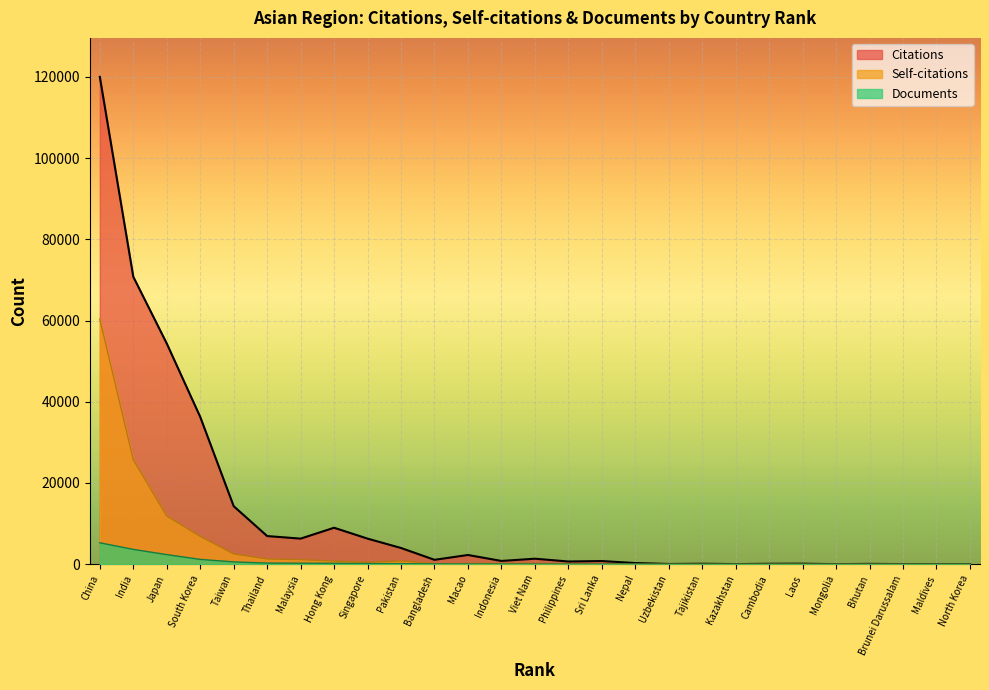

At which category is the sum across all series the highest?

China